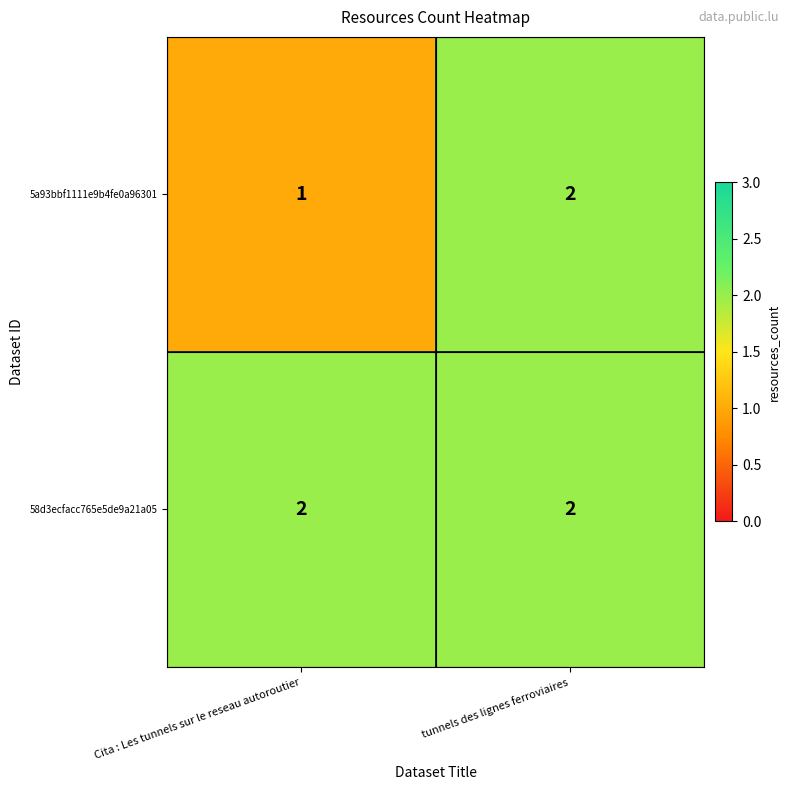

Rank the series by their average value, from lowest to highest.

5a93bbf1111e9b4fe0a96301, 58d3ecfacc765e5de9a21a05